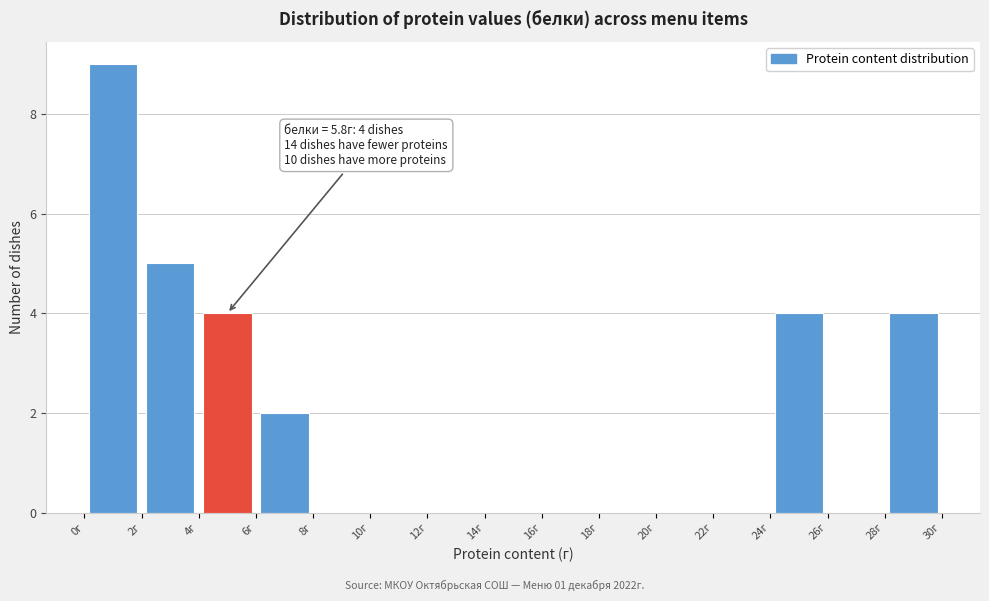

Over which range of the x-axis is the bar tallest?

0 to 2